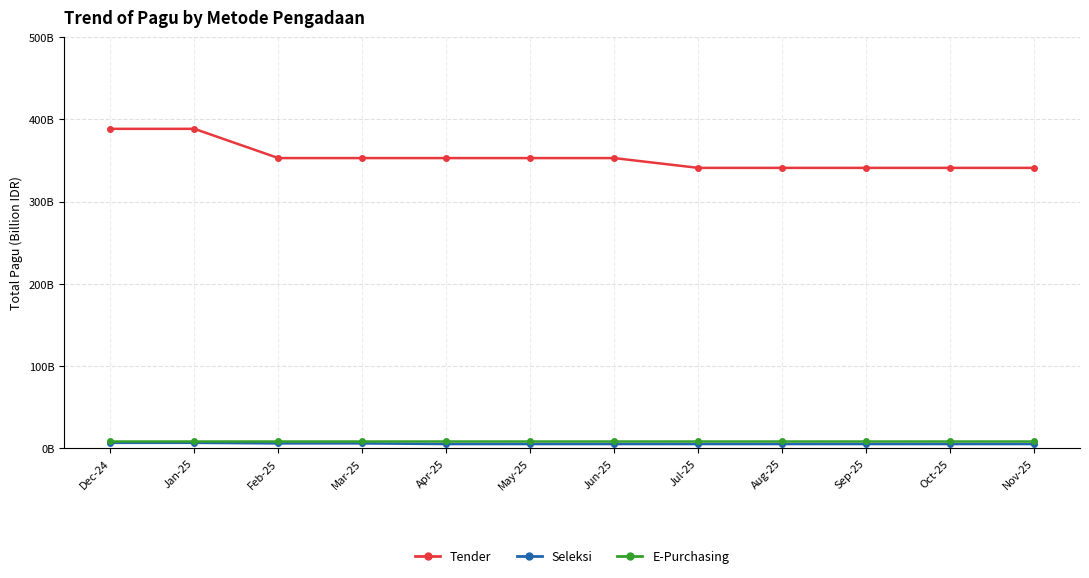

Does the chart have visible grid lines?

Yes